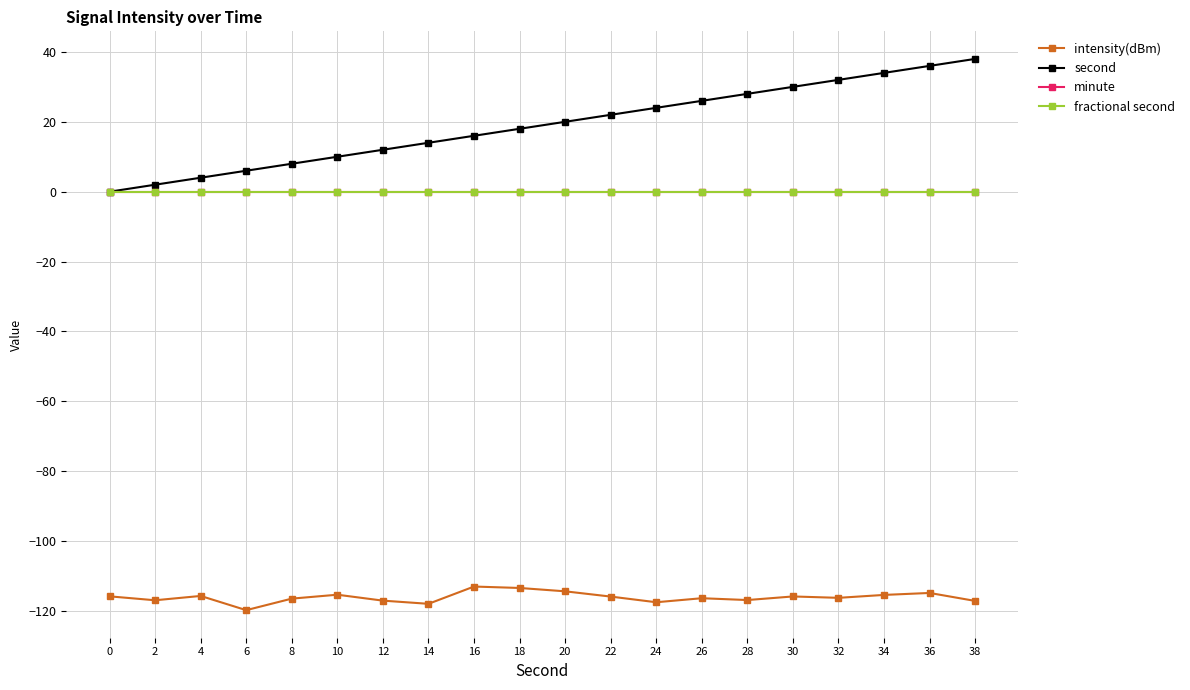

Does the chart display data point markers on the line(s)?

Yes